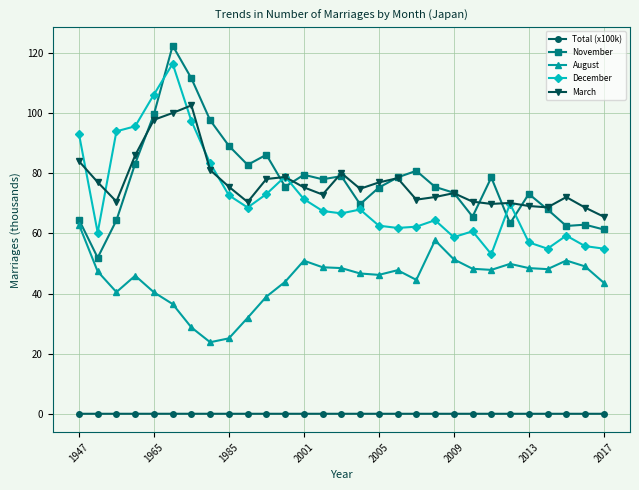

True or false: August and March cross at least once.

False